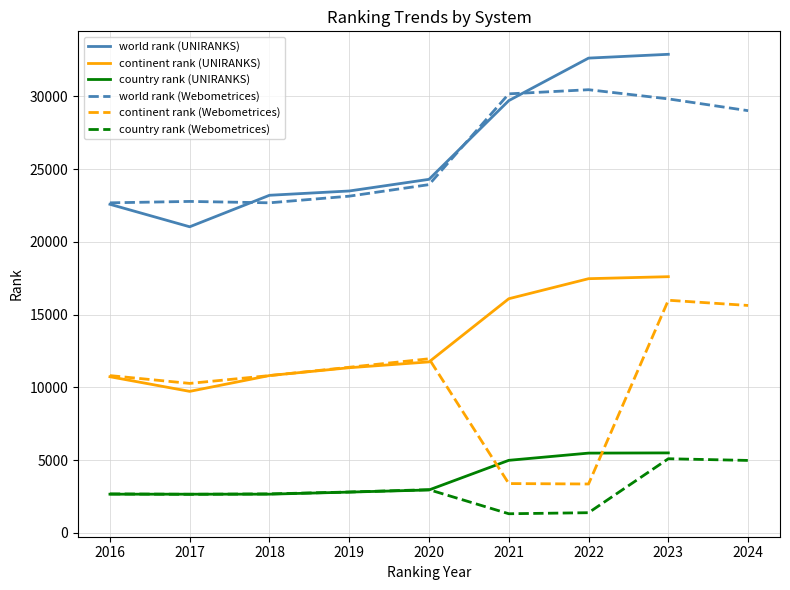

True or false: continent rank and world rank intersect in this chart.

False